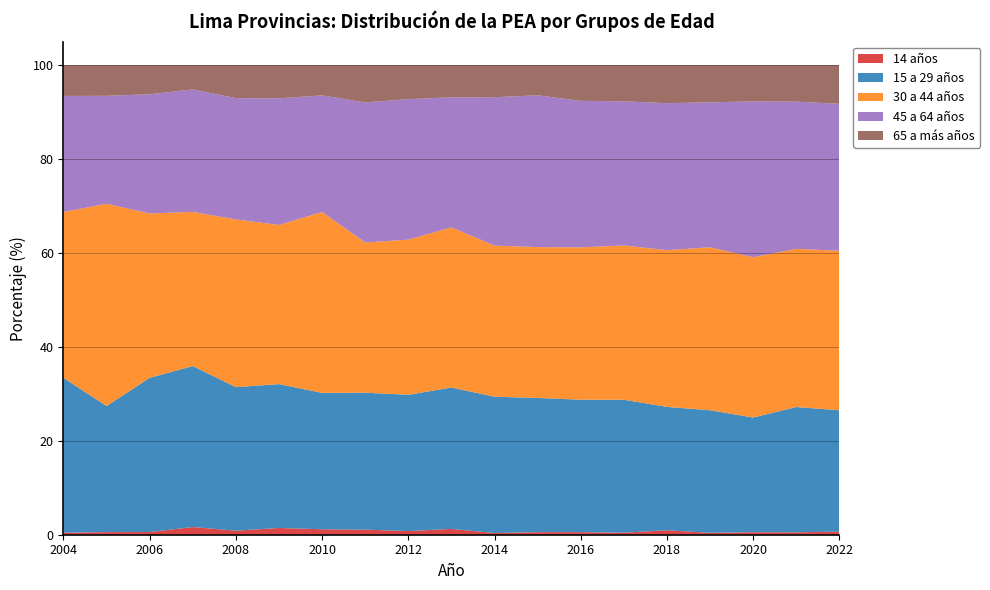

Reading left to right, transcribe all the data shown in this chart.

14 años: 0.4	0.6	0.6	1.6	0.9	1.4	1.2	1.1	0.8	1.2	0.4	0.5	0.5	0.4	1.0	0.4	0.5	0.5	0.7
15 a 29 años: 32.9	26.9	32.8	34.3	30.6	30.6	29.0	29.2	29.0	30.1	29.0	28.6	28.2	28.3	26.3	26.1	24.4	26.7	25.8
30 a 44 años: 35.4	43.1	35.0	32.8	35.7	33.9	38.5	32.0	33.0	34.1	32.2	32.1	32.4	32.8	33.4	34.7	34.1	33.7	34.0
45 a 64 años: 24.7	23.0	25.4	26.1	25.8	27.0	24.8	29.8	29.9	27.7	31.6	32.3	31.2	30.7	31.3	30.9	33.2	31.3	31.3
65 a más años: 6.6	6.6	6.2	5.2	7.0	7.1	6.5	8.0	7.3	6.9	6.8	6.4	7.6	7.7	8.1	7.9	7.7	7.8	8.2